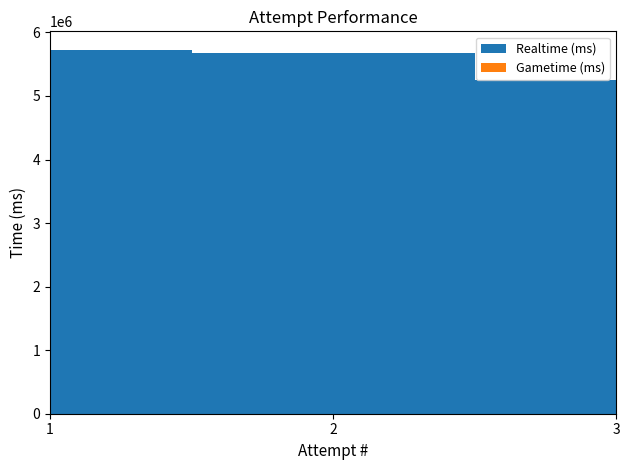

Reading left to right, transcribe all the data shown in this chart.

Realtime (ms): 5730788	5682287	5243715
Gametime (ms): 0	0	0